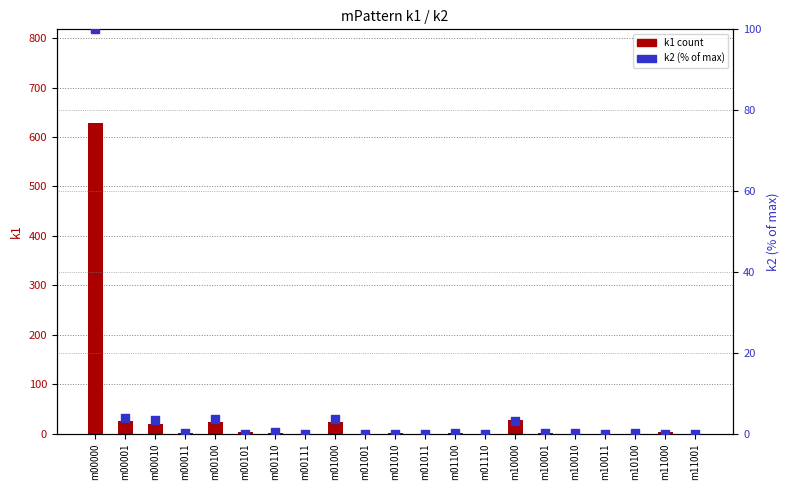

What is the total value across all series at m01100?

1.2